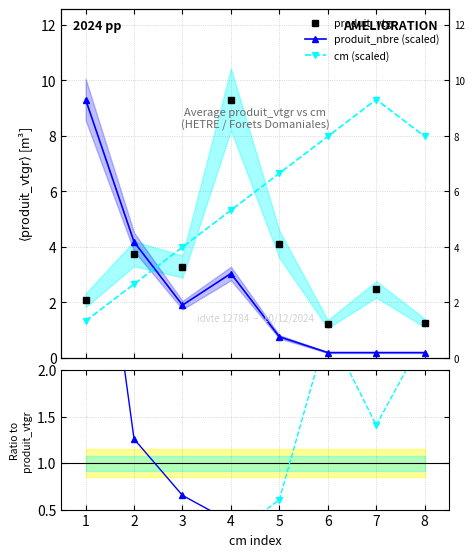

Does the chart have visible grid lines?

Yes